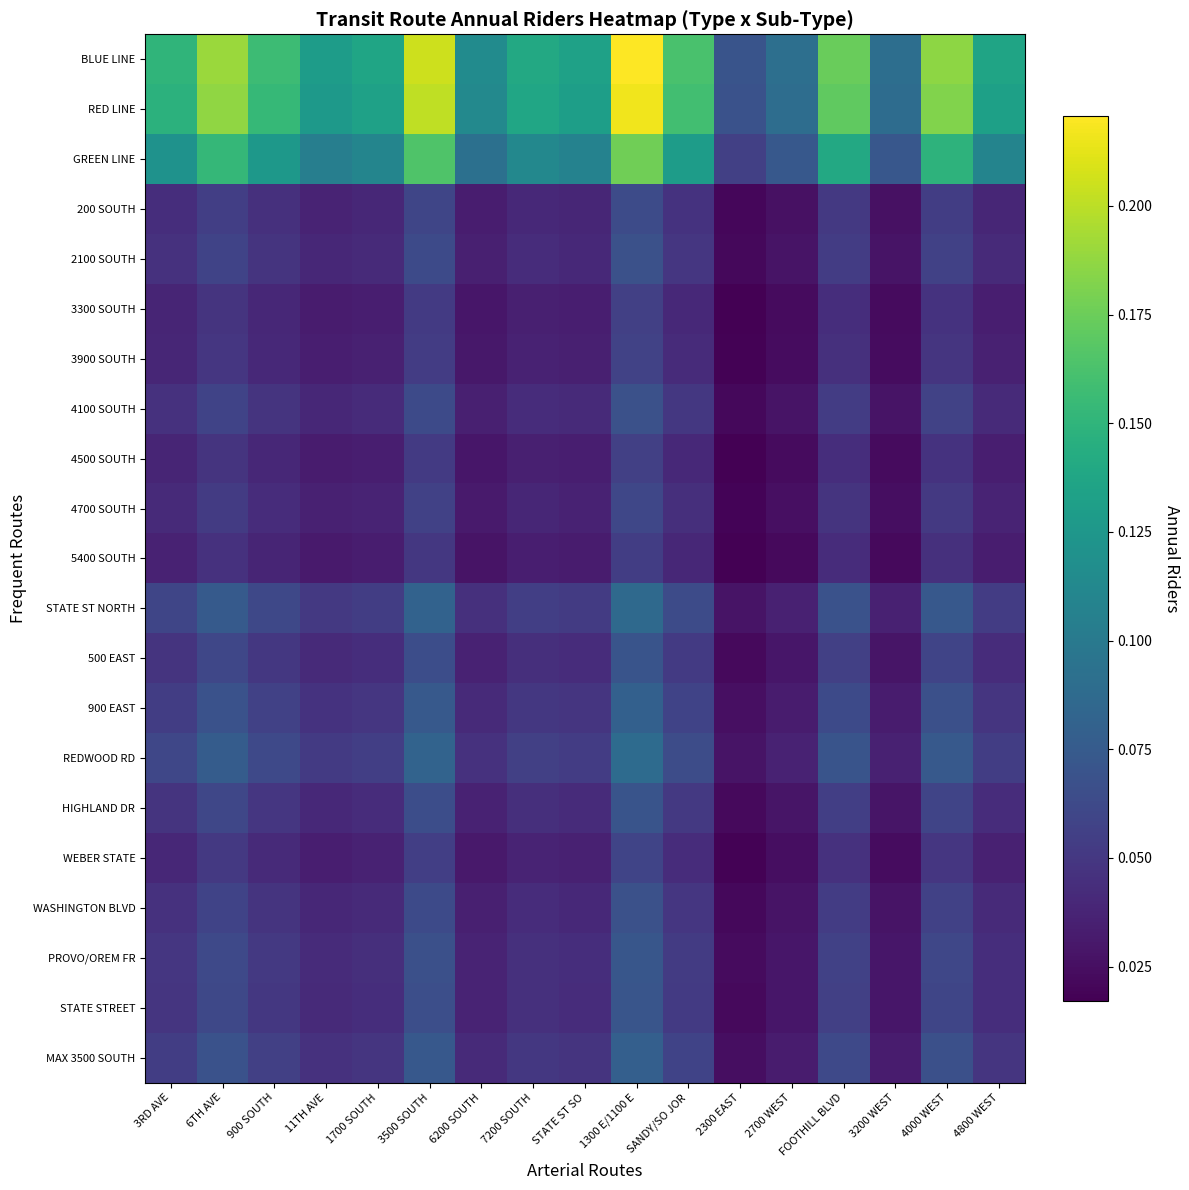

Reading right to left, transcribe all the data shown in this chart.

BLUE LINE: 4800 WEST=0.1	4000 WEST=0.2	3200 WEST=0.1	FOOTHILL BLVD=0.2	2700 WEST=0.1	2300 EAST=0.1	SANDY/SO JOR=0.2	1300 E/1100 E=0.2	STATE ST SO=0.1	7200 SOUTH=0.1	6200 SOUTH=0.1	3500 SOUTH=0.2	1700 SOUTH=0.1	11TH AVE=0.1	900 SOUTH=0.2	6TH AVE=0.2	3RD AVE=0.2
RED LINE: 4800 WEST=0.1	4000 WEST=0.2	3200 WEST=0.1	FOOTHILL BLVD=0.2	2700 WEST=0.1	2300 EAST=0.1	SANDY/SO JOR=0.2	1300 E/1100 E=0.2	STATE ST SO=0.1	7200 SOUTH=0.1	6200 SOUTH=0.1	3500 SOUTH=0.2	1700 SOUTH=0.1	11TH AVE=0.1	900 SOUTH=0.2	6TH AVE=0.2	3RD AVE=0.1
GREEN LINE: 4800 WEST=0.1	4000 WEST=0.1	3200 WEST=0.1	FOOTHILL BLVD=0.1	2700 WEST=0.1	2300 EAST=0.1	SANDY/SO JOR=0.1	1300 E/1100 E=0.2	STATE ST SO=0.1	7200 SOUTH=0.1	6200 SOUTH=0.1	3500 SOUTH=0.2	1700 SOUTH=0.1	11TH AVE=0.1	900 SOUTH=0.1	6TH AVE=0.2	3RD AVE=0.1
200 SOUTH: 4800 WEST=0.0	4000 WEST=0.1	3200 WEST=0.0	FOOTHILL BLVD=0.1	2700 WEST=0.0	2300 EAST=0.0	SANDY/SO JOR=0.0	1300 E/1100 E=0.1	STATE ST SO=0.0	7200 SOUTH=0.0	6200 SOUTH=0.0	3500 SOUTH=0.1	1700 SOUTH=0.0	11TH AVE=0.0	900 SOUTH=0.0	6TH AVE=0.1	3RD AVE=0.0
2100 SOUTH: 4800 WEST=0.0	4000 WEST=0.1	3200 WEST=0.0	FOOTHILL BLVD=0.1	2700 WEST=0.0	2300 EAST=0.0	SANDY/SO JOR=0.0	1300 E/1100 E=0.1	STATE ST SO=0.0	7200 SOUTH=0.0	6200 SOUTH=0.0	3500 SOUTH=0.1	1700 SOUTH=0.0	11TH AVE=0.0	900 SOUTH=0.0	6TH AVE=0.1	3RD AVE=0.0
3300 SOUTH: 4800 WEST=0.0	4000 WEST=0.0	3200 WEST=0.0	FOOTHILL BLVD=0.0	2700 WEST=0.0	2300 EAST=0.0	SANDY/SO JOR=0.0	1300 E/1100 E=0.1	STATE ST SO=0.0	7200 SOUTH=0.0	6200 SOUTH=0.0	3500 SOUTH=0.1	1700 SOUTH=0.0	11TH AVE=0.0	900 SOUTH=0.0	6TH AVE=0.0	3RD AVE=0.0
3900 SOUTH: 4800 WEST=0.0	4000 WEST=0.0	3200 WEST=0.0	FOOTHILL BLVD=0.0	2700 WEST=0.0	2300 EAST=0.0	SANDY/SO JOR=0.0	1300 E/1100 E=0.1	STATE ST SO=0.0	7200 SOUTH=0.0	6200 SOUTH=0.0	3500 SOUTH=0.1	1700 SOUTH=0.0	11TH AVE=0.0	900 SOUTH=0.0	6TH AVE=0.0	3RD AVE=0.0
4100 SOUTH: 4800 WEST=0.0	4000 WEST=0.1	3200 WEST=0.0	FOOTHILL BLVD=0.1	2700 WEST=0.0	2300 EAST=0.0	SANDY/SO JOR=0.0	1300 E/1100 E=0.1	STATE ST SO=0.0	7200 SOUTH=0.0	6200 SOUTH=0.0	3500 SOUTH=0.1	1700 SOUTH=0.0	11TH AVE=0.0	900 SOUTH=0.0	6TH AVE=0.1	3RD AVE=0.0
4500 SOUTH: 4800 WEST=0.0	4000 WEST=0.0	3200 WEST=0.0	FOOTHILL BLVD=0.0	2700 WEST=0.0	2300 EAST=0.0	SANDY/SO JOR=0.0	1300 E/1100 E=0.1	STATE ST SO=0.0	7200 SOUTH=0.0	6200 SOUTH=0.0	3500 SOUTH=0.1	1700 SOUTH=0.0	11TH AVE=0.0	900 SOUTH=0.0	6TH AVE=0.0	3RD AVE=0.0
4700 SOUTH: 4800 WEST=0.0	4000 WEST=0.1	3200 WEST=0.0	FOOTHILL BLVD=0.0	2700 WEST=0.0	2300 EAST=0.0	SANDY/SO JOR=0.0	1300 E/1100 E=0.1	STATE ST SO=0.0	7200 SOUTH=0.0	6200 SOUTH=0.0	3500 SOUTH=0.1	1700 SOUTH=0.0	11TH AVE=0.0	900 SOUTH=0.0	6TH AVE=0.1	3RD AVE=0.0
5400 SOUTH: 4800 WEST=0.0	4000 WEST=0.0	3200 WEST=0.0	FOOTHILL BLVD=0.0	2700 WEST=0.0	2300 EAST=0.0	SANDY/SO JOR=0.0	1300 E/1100 E=0.1	STATE ST SO=0.0	7200 SOUTH=0.0	6200 SOUTH=0.0	3500 SOUTH=0.1	1700 SOUTH=0.0	11TH AVE=0.0	900 SOUTH=0.0	6TH AVE=0.0	3RD AVE=0.0
STATE ST NORTH: 4800 WEST=0.1	4000 WEST=0.1	3200 WEST=0.0	FOOTHILL BLVD=0.1	2700 WEST=0.0	2300 EAST=0.0	SANDY/SO JOR=0.1	1300 E/1100 E=0.1	STATE ST SO=0.1	7200 SOUTH=0.1	6200 SOUTH=0.0	3500 SOUTH=0.1	1700 SOUTH=0.1	11TH AVE=0.1	900 SOUTH=0.1	6TH AVE=0.1	3RD AVE=0.1
500 EAST: 4800 WEST=0.0	4000 WEST=0.1	3200 WEST=0.0	FOOTHILL BLVD=0.1	2700 WEST=0.0	2300 EAST=0.0	SANDY/SO JOR=0.1	1300 E/1100 E=0.1	STATE ST SO=0.0	7200 SOUTH=0.0	6200 SOUTH=0.0	3500 SOUTH=0.1	1700 SOUTH=0.0	11TH AVE=0.0	900 SOUTH=0.0	6TH AVE=0.1	3RD AVE=0.0
900 EAST: 4800 WEST=0.0	4000 WEST=0.1	3200 WEST=0.0	FOOTHILL BLVD=0.1	2700 WEST=0.0	2300 EAST=0.0	SANDY/SO JOR=0.1	1300 E/1100 E=0.1	STATE ST SO=0.0	7200 SOUTH=0.1	6200 SOUTH=0.0	3500 SOUTH=0.1	1700 SOUTH=0.0	11TH AVE=0.0	900 SOUTH=0.1	6TH AVE=0.1	3RD AVE=0.1
REDWOOD RD: 4800 WEST=0.1	4000 WEST=0.1	3200 WEST=0.0	FOOTHILL BLVD=0.1	2700 WEST=0.0	2300 EAST=0.0	SANDY/SO JOR=0.1	1300 E/1100 E=0.1	STATE ST SO=0.1	7200 SOUTH=0.1	6200 SOUTH=0.0	3500 SOUTH=0.1	1700 SOUTH=0.1	11TH AVE=0.1	900 SOUTH=0.1	6TH AVE=0.1	3RD AVE=0.1
HIGHLAND DR: 4800 WEST=0.0	4000 WEST=0.1	3200 WEST=0.0	FOOTHILL BLVD=0.1	2700 WEST=0.0	2300 EAST=0.0	SANDY/SO JOR=0.1	1300 E/1100 E=0.1	STATE ST SO=0.0	7200 SOUTH=0.0	6200 SOUTH=0.0	3500 SOUTH=0.1	1700 SOUTH=0.0	11TH AVE=0.0	900 SOUTH=0.0	6TH AVE=0.1	3RD AVE=0.0
WEBER STATE: 4800 WEST=0.0	4000 WEST=0.0	3200 WEST=0.0	FOOTHILL BLVD=0.0	2700 WEST=0.0	2300 EAST=0.0	SANDY/SO JOR=0.0	1300 E/1100 E=0.1	STATE ST SO=0.0	7200 SOUTH=0.0	6200 SOUTH=0.0	3500 SOUTH=0.1	1700 SOUTH=0.0	11TH AVE=0.0	900 SOUTH=0.0	6TH AVE=0.1	3RD AVE=0.0
WASHINGTON BLVD: 4800 WEST=0.0	4000 WEST=0.1	3200 WEST=0.0	FOOTHILL BLVD=0.1	2700 WEST=0.0	2300 EAST=0.0	SANDY/SO JOR=0.0	1300 E/1100 E=0.1	STATE ST SO=0.0	7200 SOUTH=0.0	6200 SOUTH=0.0	3500 SOUTH=0.1	1700 SOUTH=0.0	11TH AVE=0.0	900 SOUTH=0.0	6TH AVE=0.1	3RD AVE=0.0
PROVO/OREM FR: 4800 WEST=0.0	4000 WEST=0.1	3200 WEST=0.0	FOOTHILL BLVD=0.1	2700 WEST=0.0	2300 EAST=0.0	SANDY/SO JOR=0.1	1300 E/1100 E=0.1	STATE ST SO=0.0	7200 SOUTH=0.0	6200 SOUTH=0.0	3500 SOUTH=0.1	1700 SOUTH=0.0	11TH AVE=0.0	900 SOUTH=0.1	6TH AVE=0.1	3RD AVE=0.0
STATE STREET: 4800 WEST=0.0	4000 WEST=0.1	3200 WEST=0.0	FOOTHILL BLVD=0.1	2700 WEST=0.0	2300 EAST=0.0	SANDY/SO JOR=0.1	1300 E/1100 E=0.1	STATE ST SO=0.0	7200 SOUTH=0.0	6200 SOUTH=0.0	3500 SOUTH=0.1	1700 SOUTH=0.0	11TH AVE=0.0	900 SOUTH=0.1	6TH AVE=0.1	3RD AVE=0.0
MAX 3500 SOUTH: 4800 WEST=0.0	4000 WEST=0.1	3200 WEST=0.0	FOOTHILL BLVD=0.1	2700 WEST=0.0	2300 EAST=0.0	SANDY/SO JOR=0.1	1300 E/1100 E=0.1	STATE ST SO=0.0	7200 SOUTH=0.1	6200 SOUTH=0.0	3500 SOUTH=0.1	1700 SOUTH=0.0	11TH AVE=0.0	900 SOUTH=0.1	6TH AVE=0.1	3RD AVE=0.1